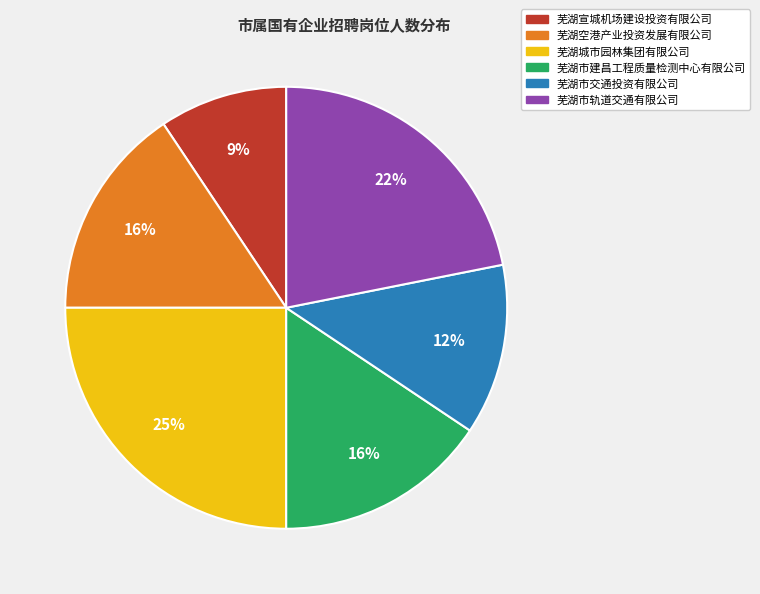

To the nearest percent, what percentage of the pie is 芜湖市轨道交通有限公司?

22%